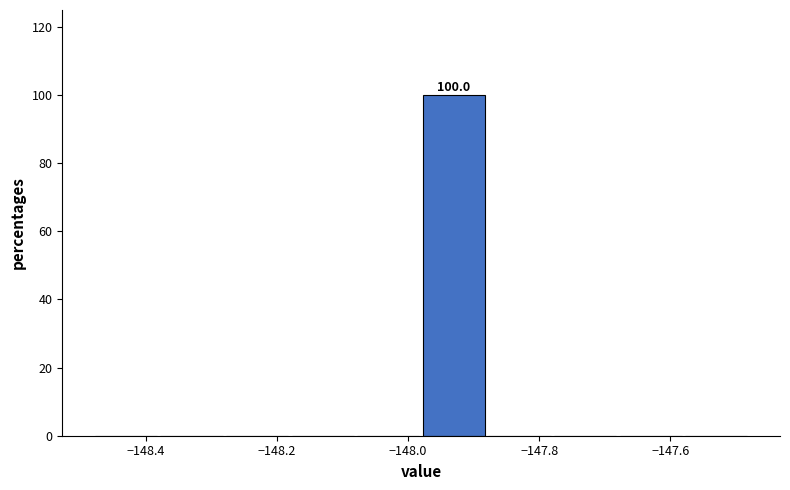

Which range on the x-axis has the tallest bar?

-147.98 to -147.88